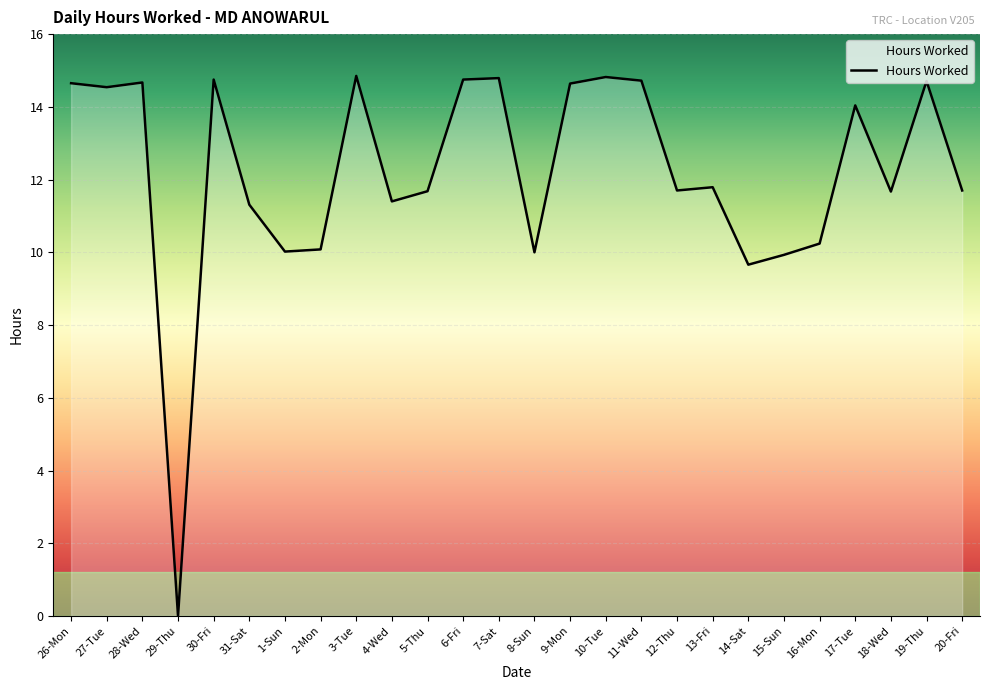

What value does the data have at 1-Sun?

10.0